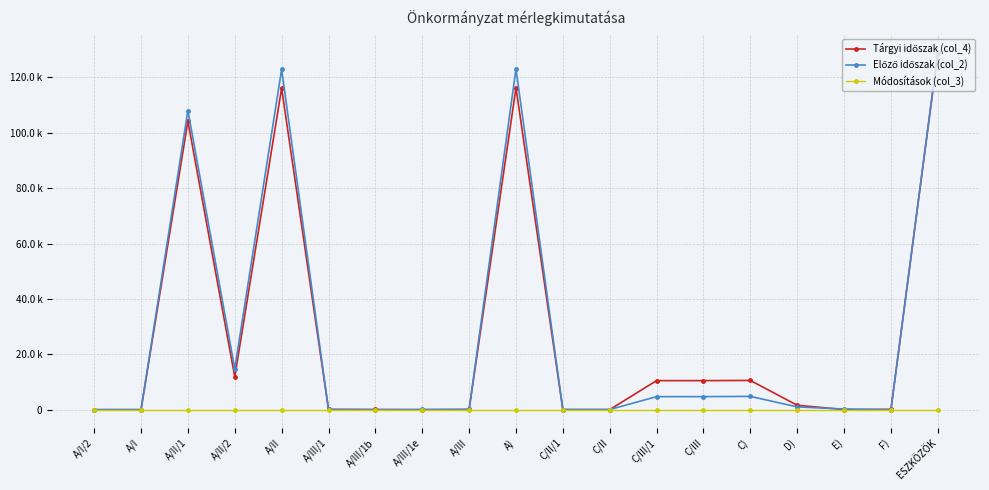

What position from the right is C/III?

6